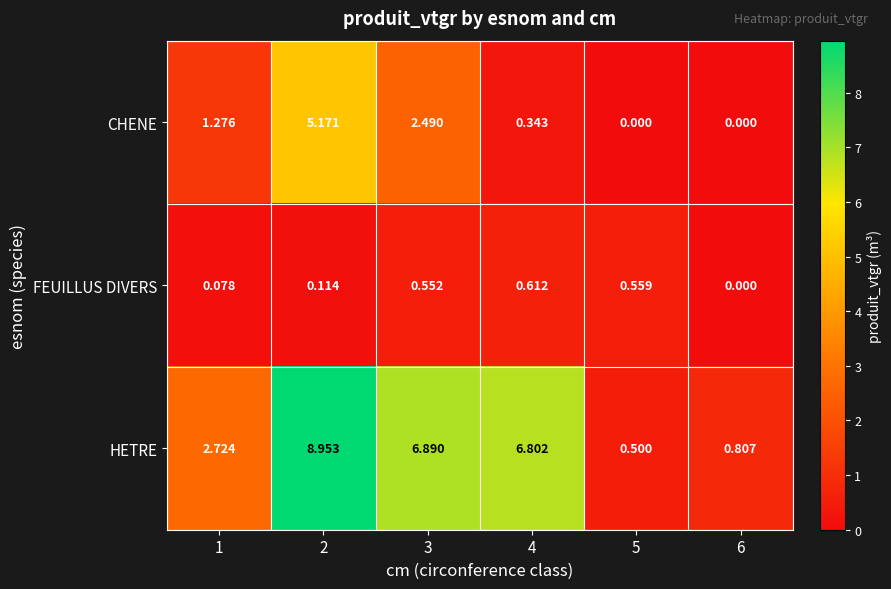

Which series has the largest range (max minus min)?

HETRE